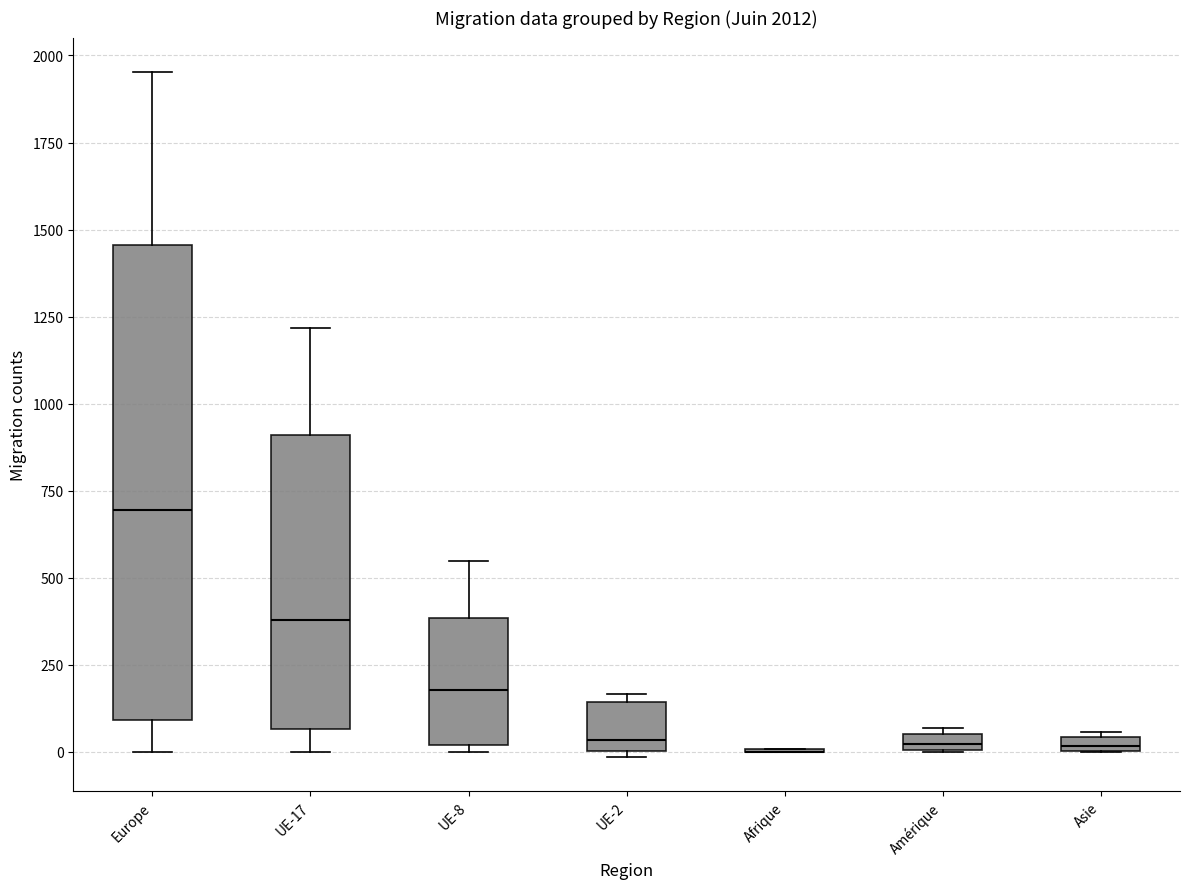

Which box is the tallest, from its lower edge to its upper edge?

Europe